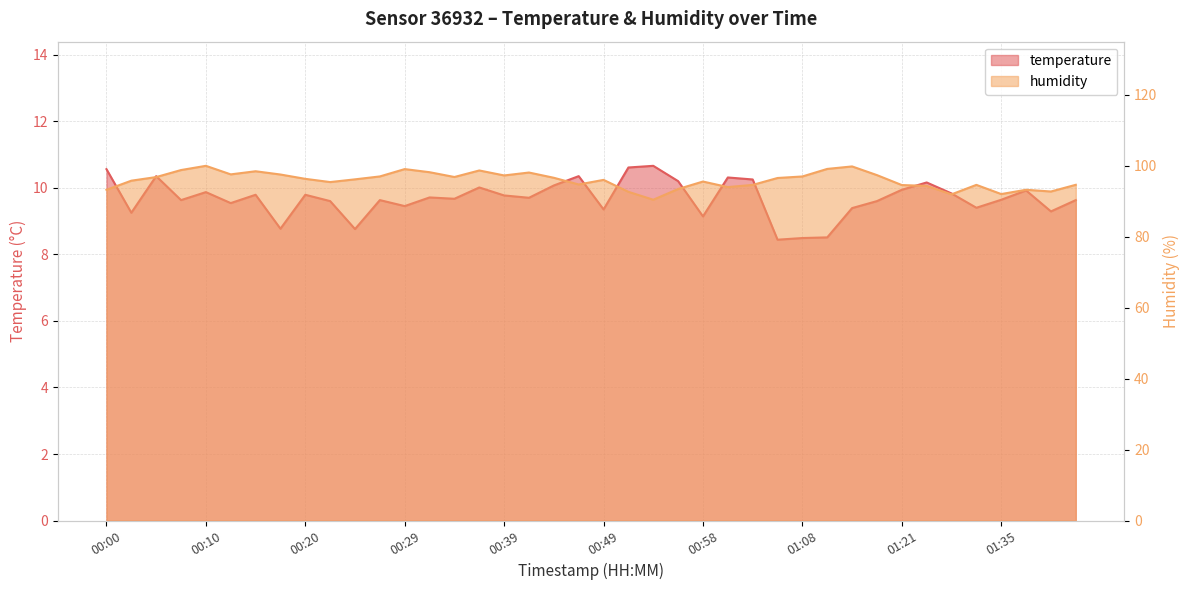

The temperature series shows 2.9 at 00:44. True or false?

False